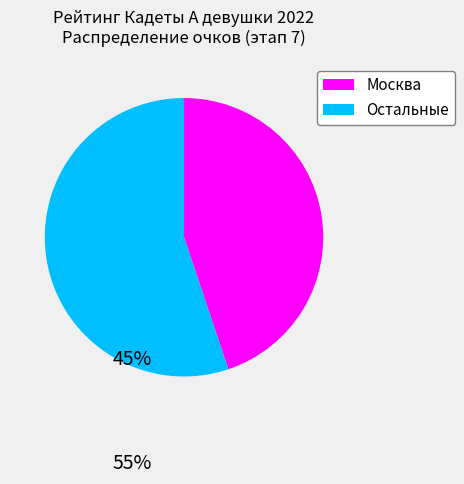

Is there any slice that represents more than half of the pie?

Yes